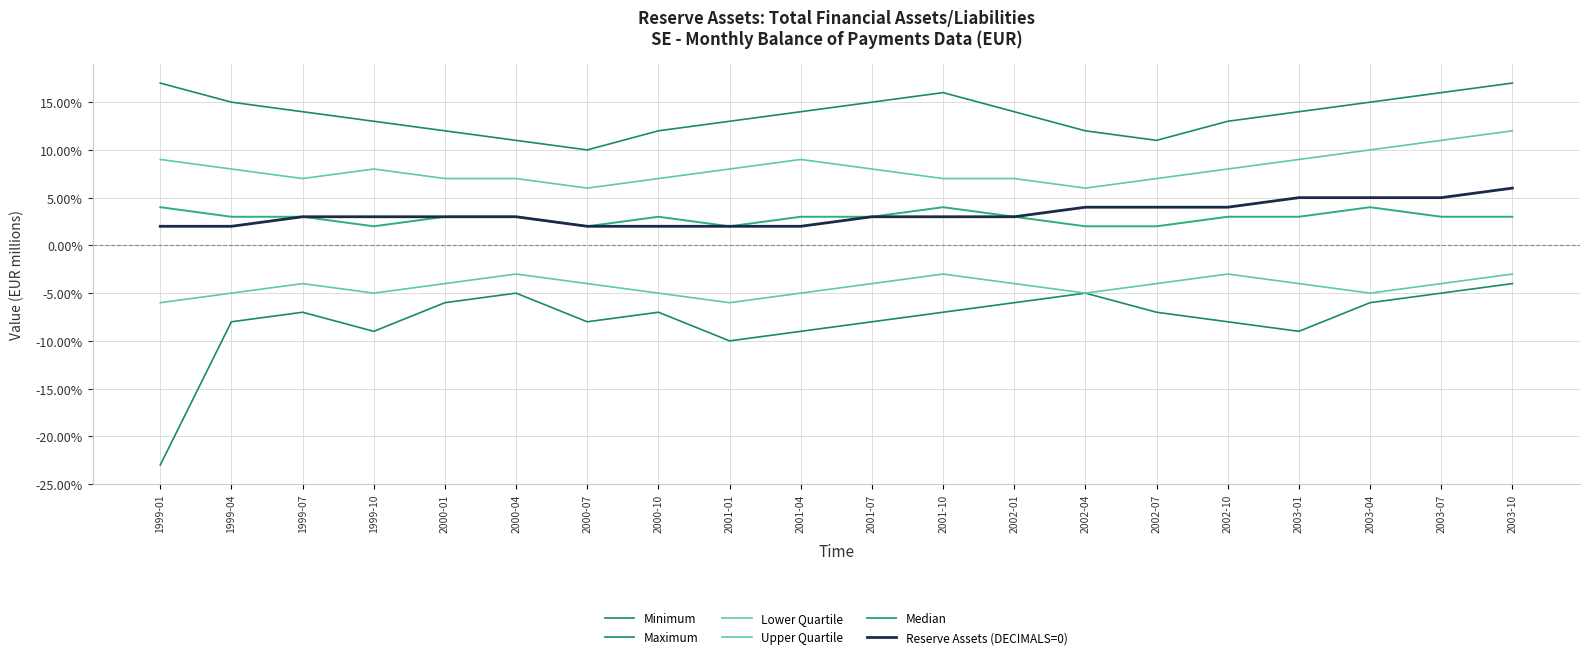

What is the label of the 4th point from the left?

1999-10